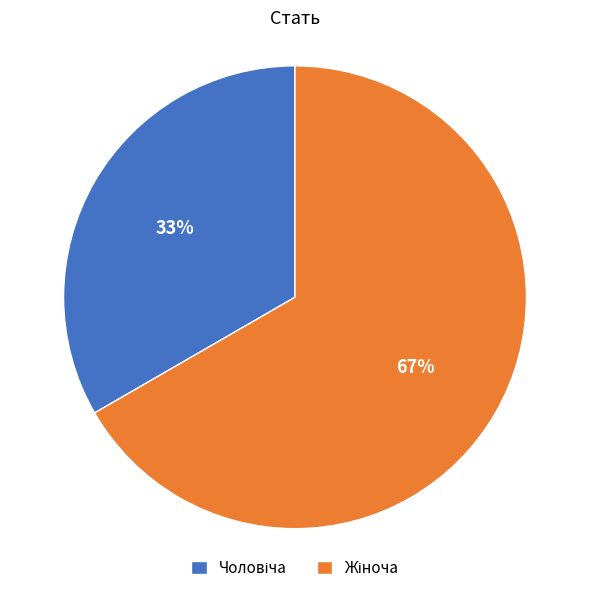

To the nearest percent, what is the average slice percentage?

50%